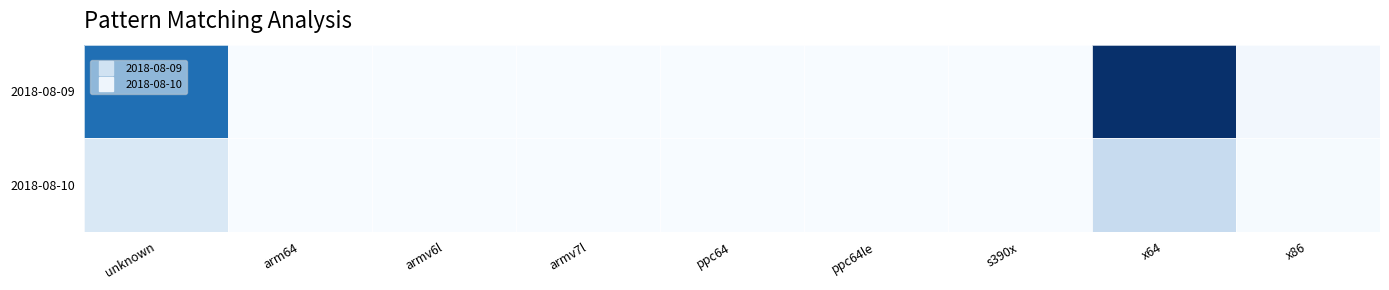

Reading right to left, list all the values displayed in this chart.

2018-08-09: x86=16464	x64=527483	s390x=191	ppc64le=364	ppc64=177	armv7l=1511	armv6l=518	arm64=306	unknown=398120
2018-08-10: x86=5666	x64=130722	s390x=50	ppc64le=67	ppc64=43	armv7l=412	armv6l=97	arm64=86	unknown=79575